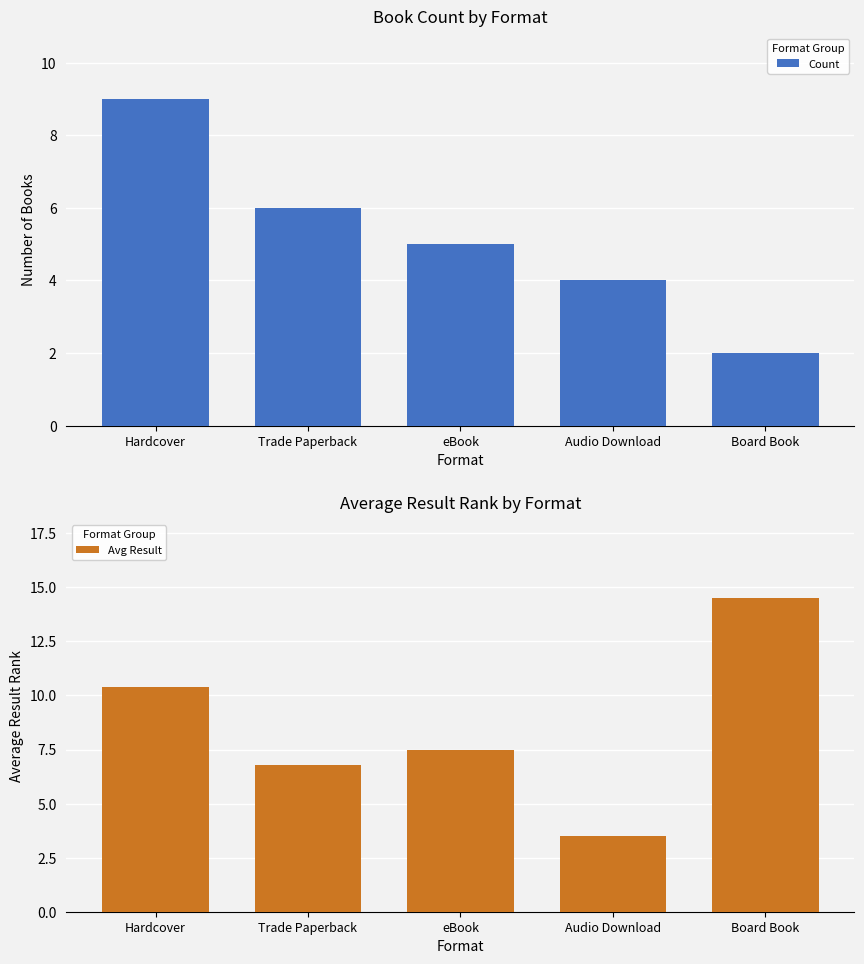

Does the chart contain stacked bars?

No